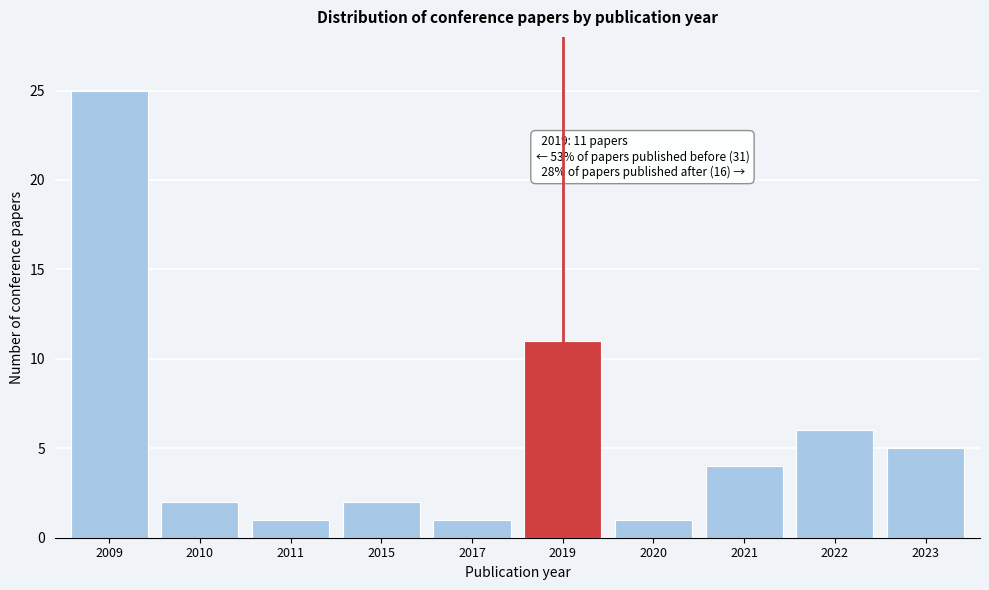

Reading left to right, list all the values displayed in this chart.

25	2	1	2	1	11	1	4	6	5